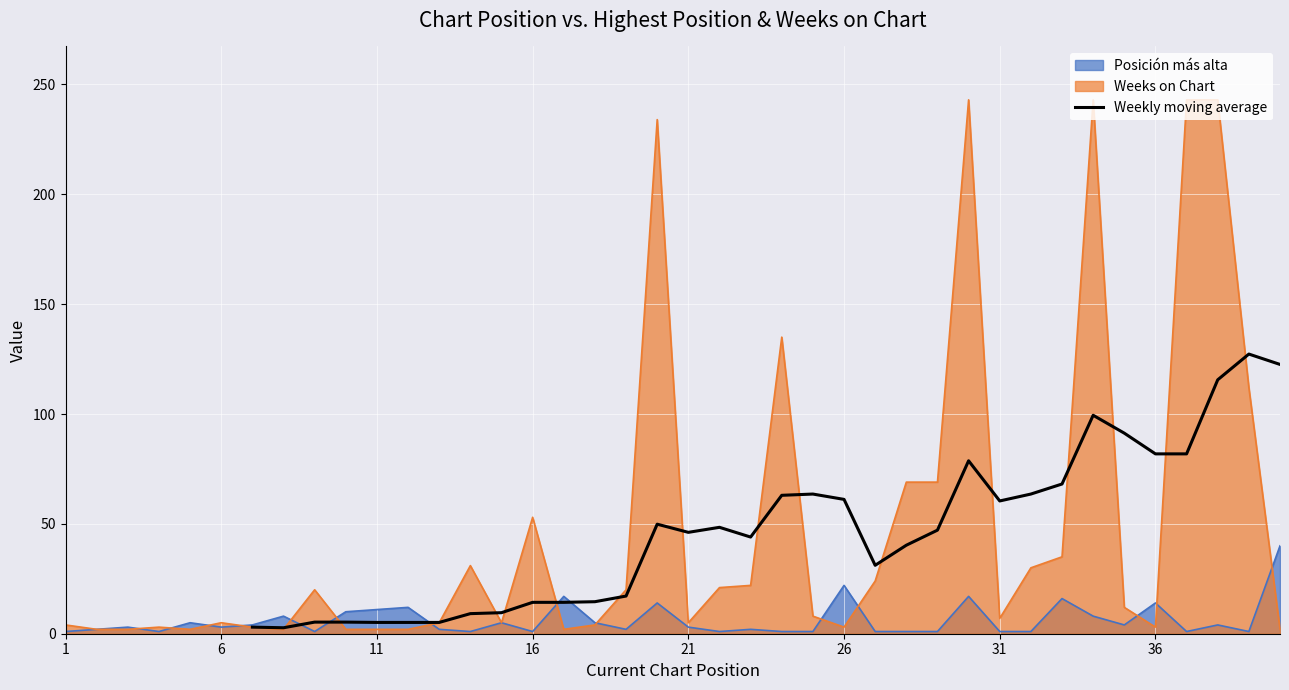

The value of Weekly moving average at 36 is 140.5. True or false?

False